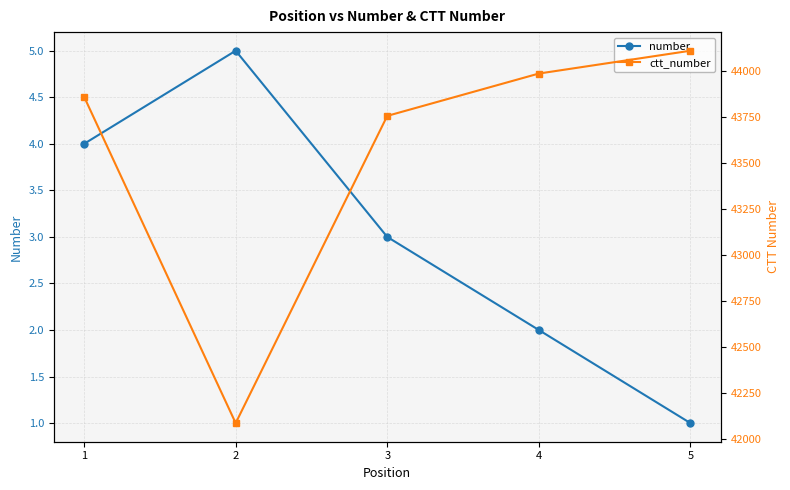

At how many categories does at least one series exceed 1439?

5